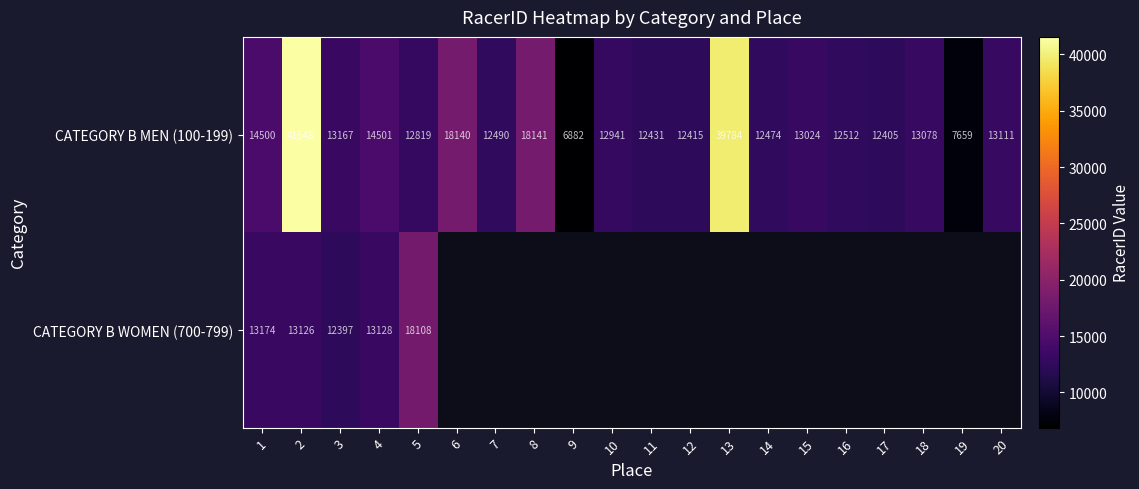

At how many categories does at least one series exceed 27584?

2